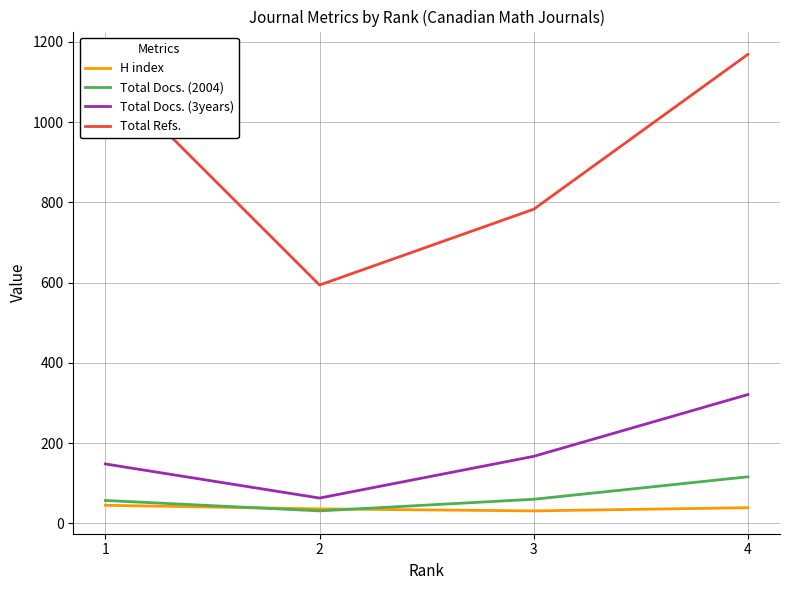

What is the maximum value shown in the chart?

1169